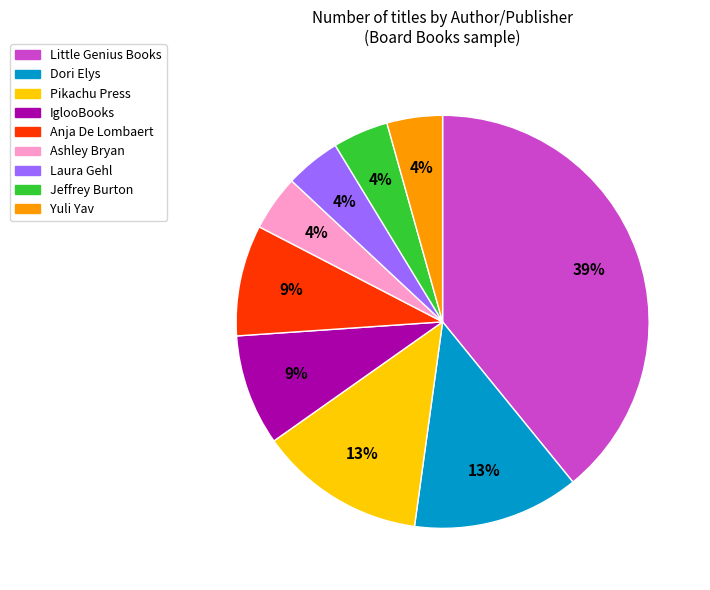

To the nearest percent, what is the average slice percentage?

11%